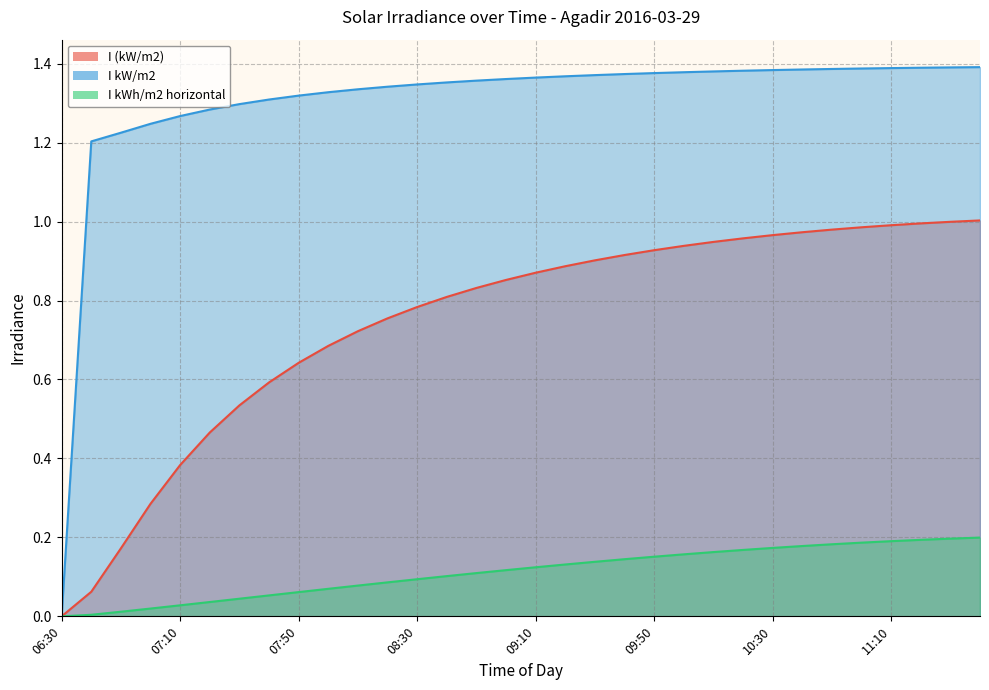

Reading left to right, list all the values displayed in this chart.

I (kW/m2): 06:30=0.0	06:40=0.1	06:50=0.2	07:00=0.3	07:10=0.4	07:20=0.5	07:30=0.5	07:40=0.6	07:50=0.6	08:00=0.7	08:10=0.7	08:20=0.8	08:30=0.8	08:40=0.8	08:50=0.8	09:00=0.9	09:10=0.9	09:20=0.9	09:30=0.9	09:40=0.9	09:50=0.9	10:00=0.9	10:10=0.9	10:20=1.0	10:30=1.0	10:40=1.0	10:50=1.0	11:00=1.0	11:10=1.0	11:20=1.0	11:30=1.0	11:40=1.0
I kW/m2: 06:30=0.0	06:40=1.2	06:50=1.2	07:00=1.2	07:10=1.3	07:20=1.3	07:30=1.3	07:40=1.3	07:50=1.3	08:00=1.3	08:10=1.3	08:20=1.3	08:30=1.3	08:40=1.4	08:50=1.4	09:00=1.4	09:10=1.4	09:20=1.4	09:30=1.4	09:40=1.4	09:50=1.4	10:00=1.4	10:10=1.4	10:20=1.4	10:30=1.4	10:40=1.4	10:50=1.4	11:00=1.4	11:10=1.4	11:20=1.4	11:30=1.4	11:40=1.4
I kWh/m2 horizontal: 06:30=0.0	06:40=0.0	06:50=0.0	07:00=0.0	07:10=0.0	07:20=0.0	07:30=0.0	07:40=0.1	07:50=0.1	08:00=0.1	08:10=0.1	08:20=0.1	08:30=0.1	08:40=0.1	08:50=0.1	09:00=0.1	09:10=0.1	09:20=0.1	09:30=0.1	09:40=0.1	09:50=0.2	10:00=0.2	10:10=0.2	10:20=0.2	10:30=0.2	10:40=0.2	10:50=0.2	11:00=0.2	11:10=0.2	11:20=0.2	11:30=0.2	11:40=0.2